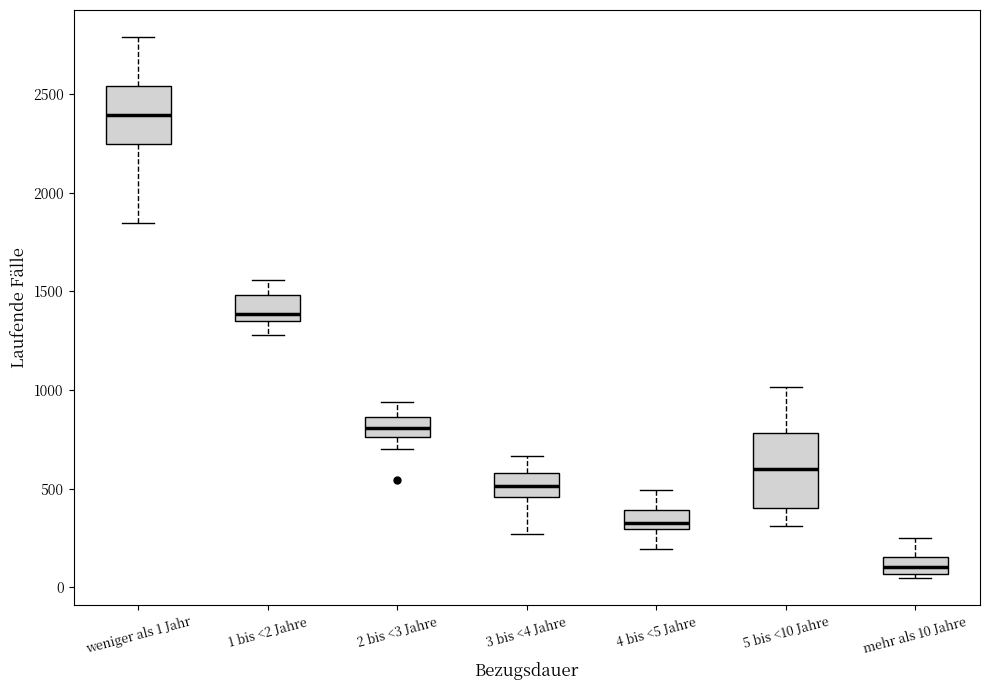

Reading left to right, read every box against the y-axis: the position of its median line, the range the box covers, and the ends of its whiskers. The values are not printed on the chart, so give them approximately, as read against the axis.

weniger als 1 Jahr: median 2400, box 2250 to 2550, whiskers 1850 to 2800
1 bis <2 Jahre: median 1400, box 1350 to 1500, whiskers 1300 to 1550
2 bis <3 Jahre: median 800, box 750 to 850, whiskers 700 to 950
3 bis <4 Jahre: median 500, box 450 to 600, whiskers 250 to 650
4 bis <5 Jahre: median 300 (just above the box's lower edge), box 300 to 400, whiskers 200 to 500
5 bis <10 Jahre: median 600, box 400 to 800, whiskers 300 to 1000
mehr als 10 Jahre: median 100, box 50 to 150, whiskers 50 (just below the box's lower edge) to 250